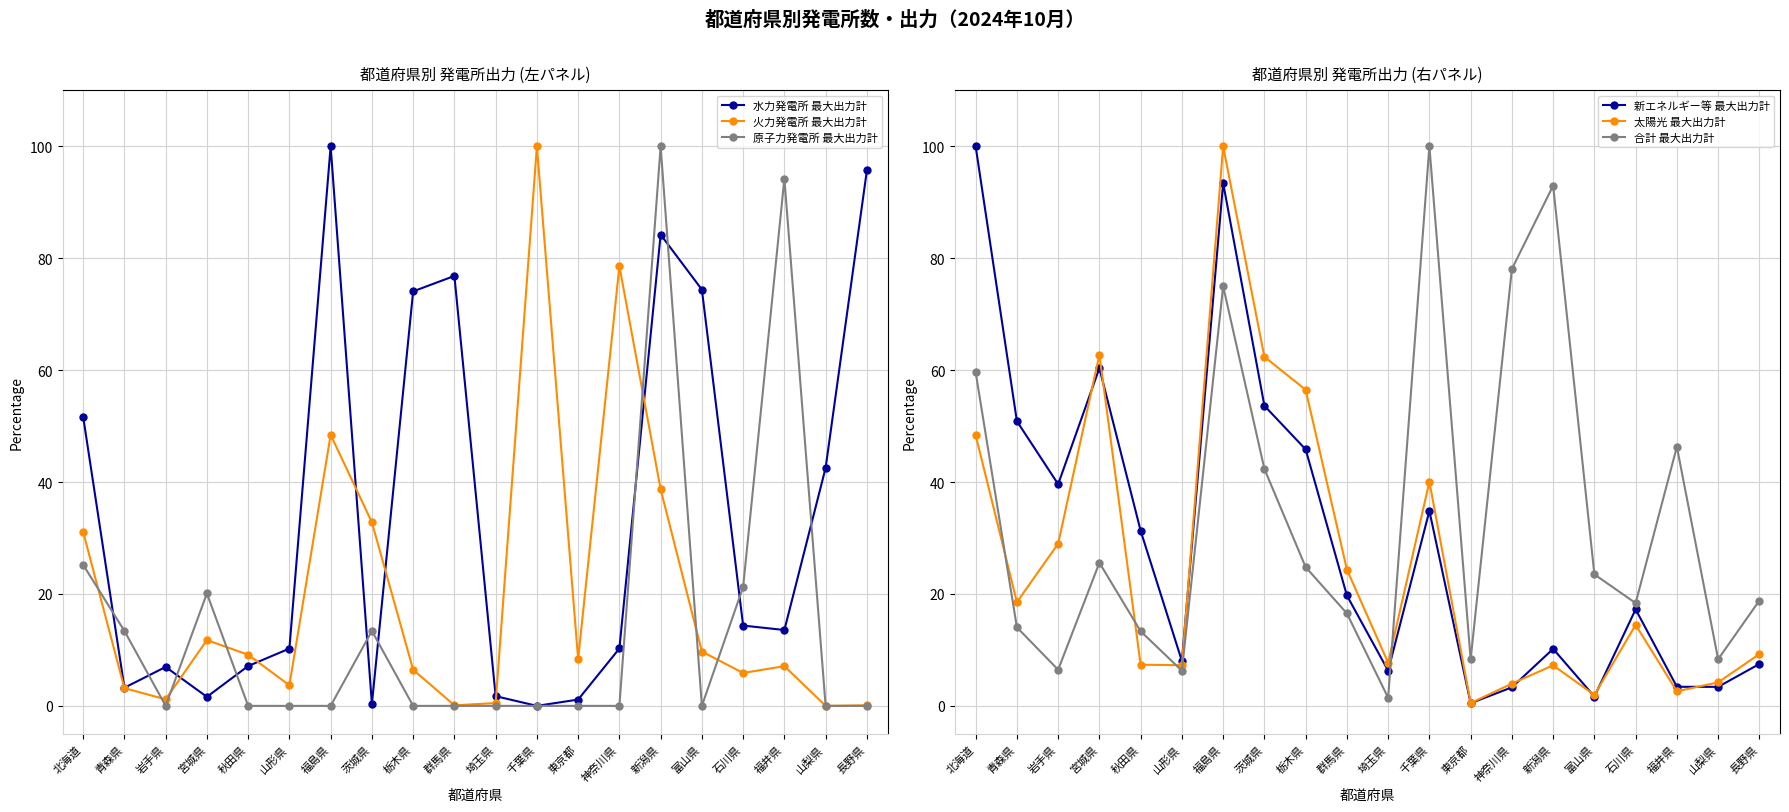

What position from the right is 神奈川県?

7